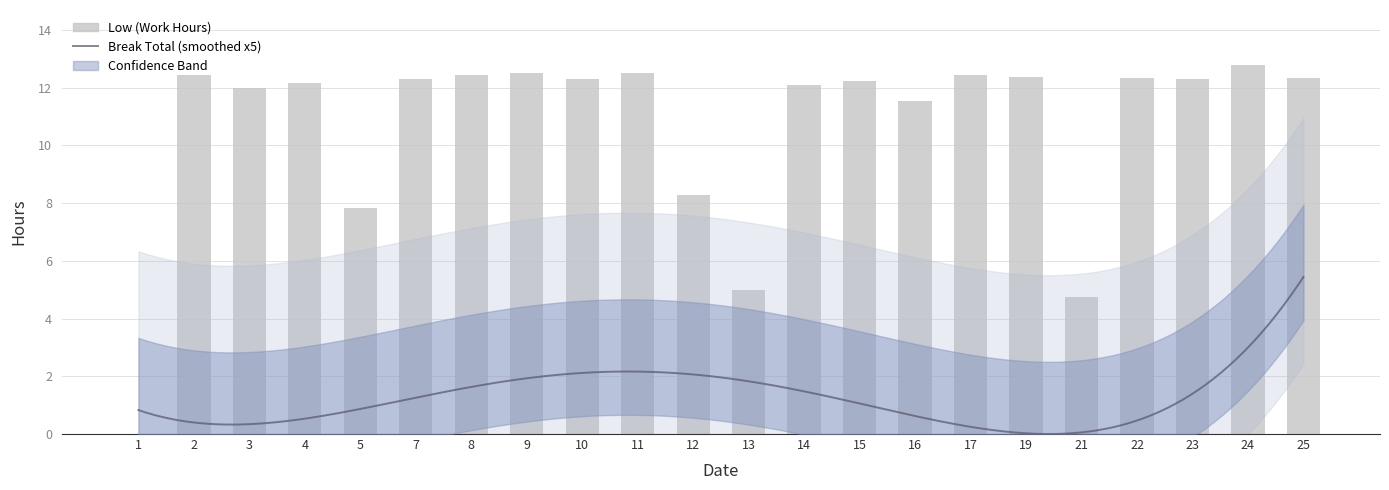

Where does the data first go above 12?

2